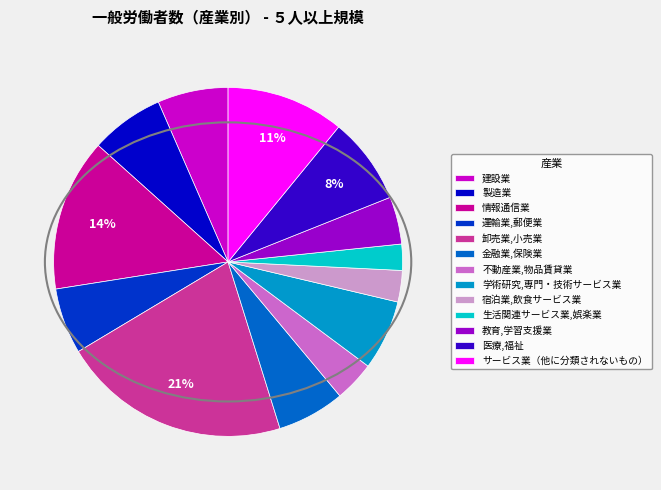

True or false: サービス業（他に分類されないもの） accounts for 6% of the total.

False